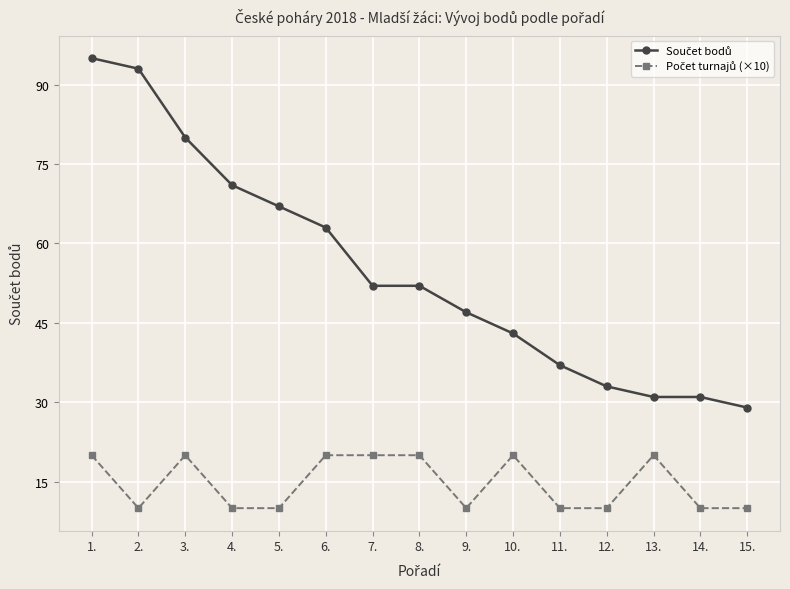

What is the label of the 5th point from the right?

11.